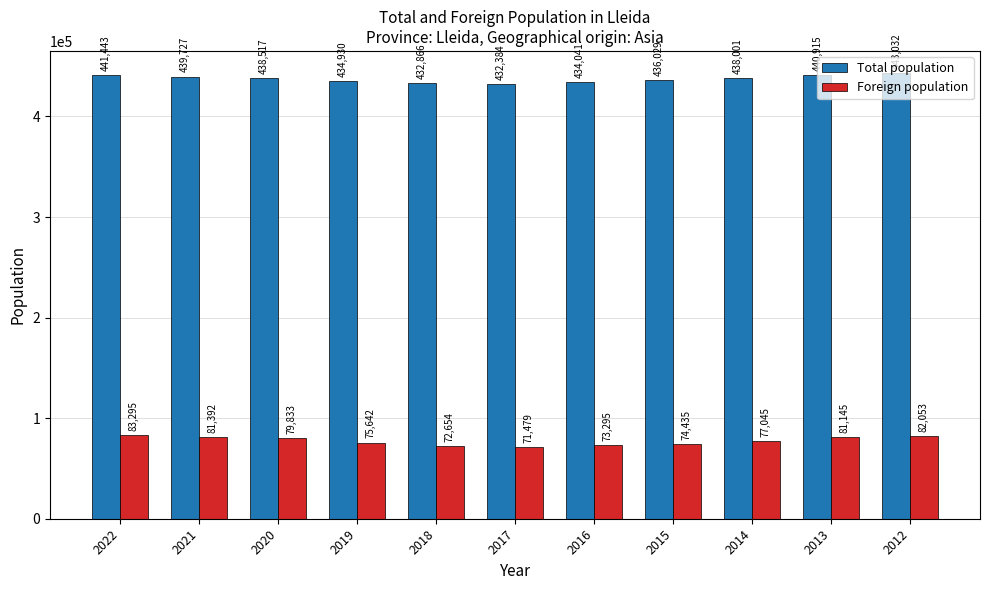

Which series changed the most between 2016 and 2013?

Foreign population